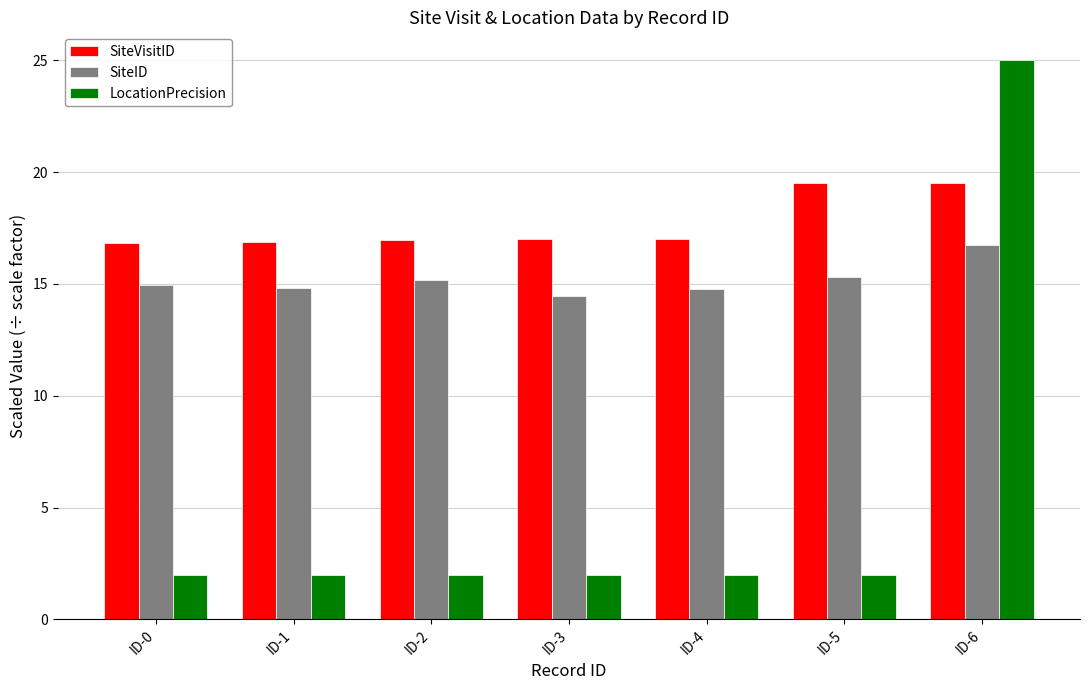

What is the difference between the SiteVisitID values at ID-0 and ID-3?

0.2